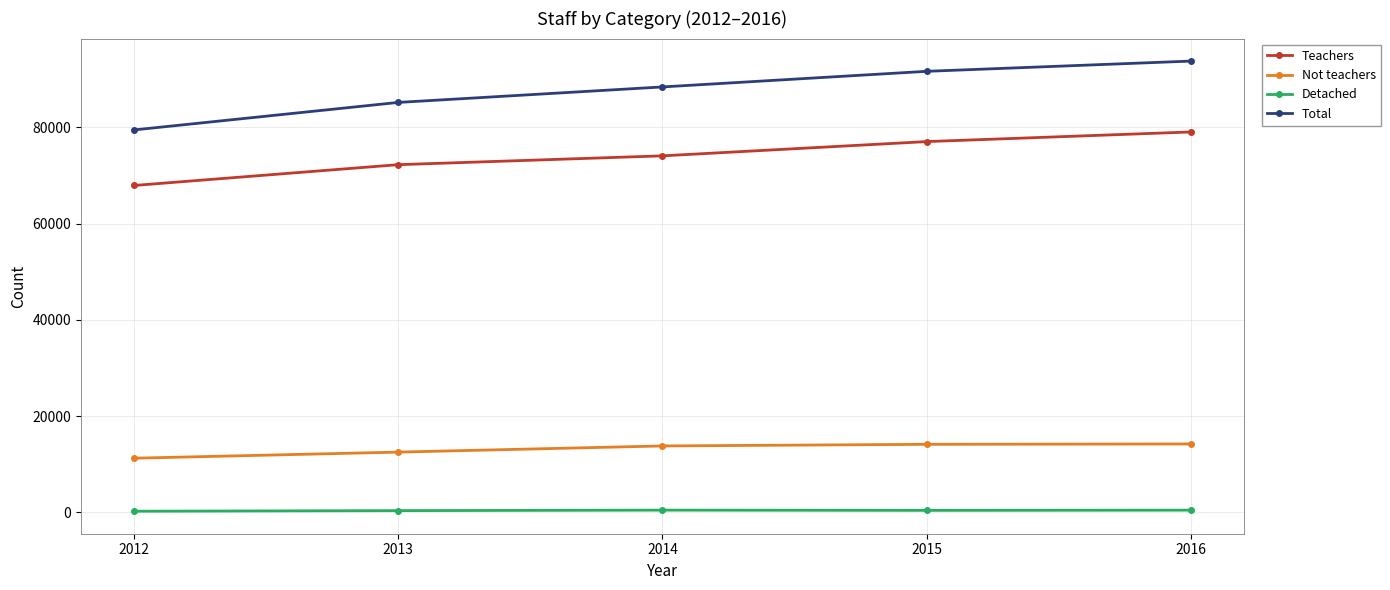

True or false: Not teachers and Detached cross at least once.

False